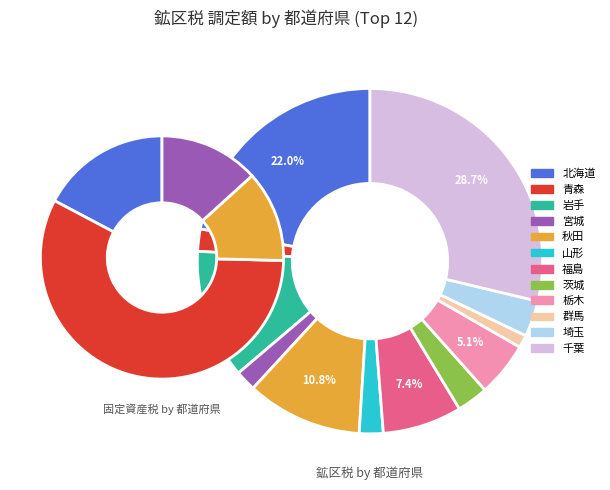

What percentage is NOT represented by 岩手?

87.9%